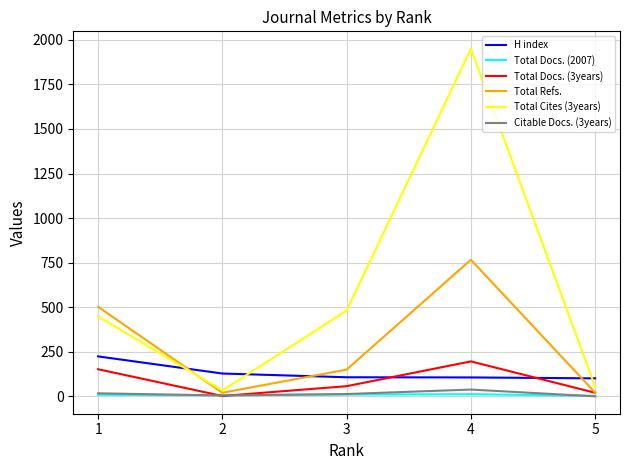

At which category is the sum across all series the highest?

4